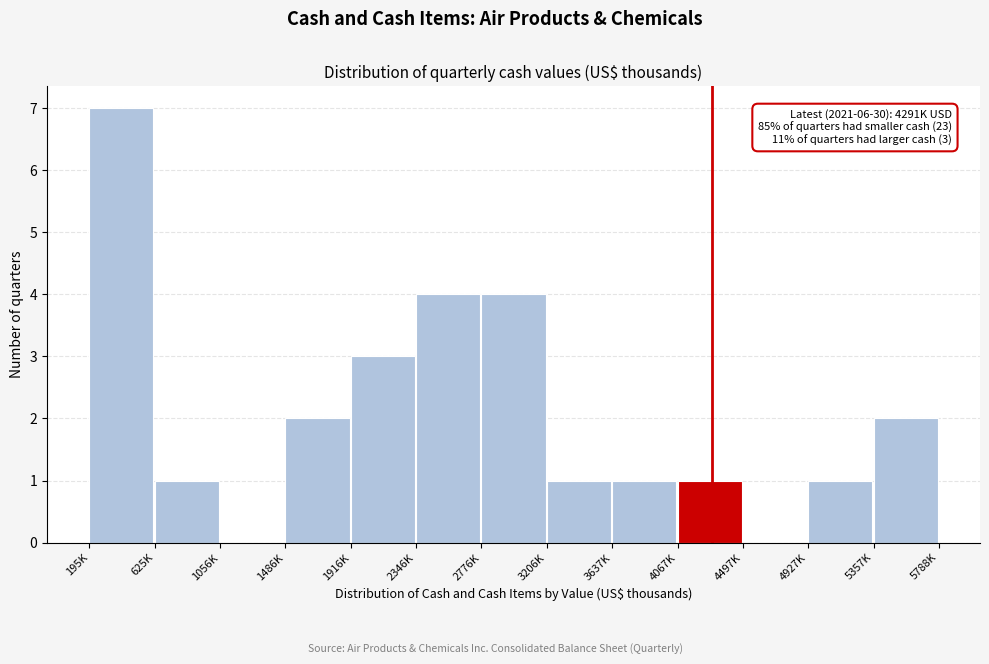

Reading left to right, list all the values displayed in this chart.

195K=7	625K=1	1056K=0	1486K=2	1916K=3	2346K=4	2776K=4	3206K=1	3637K=1	4067K=1	4497K=0	4927K=1	5357K=2